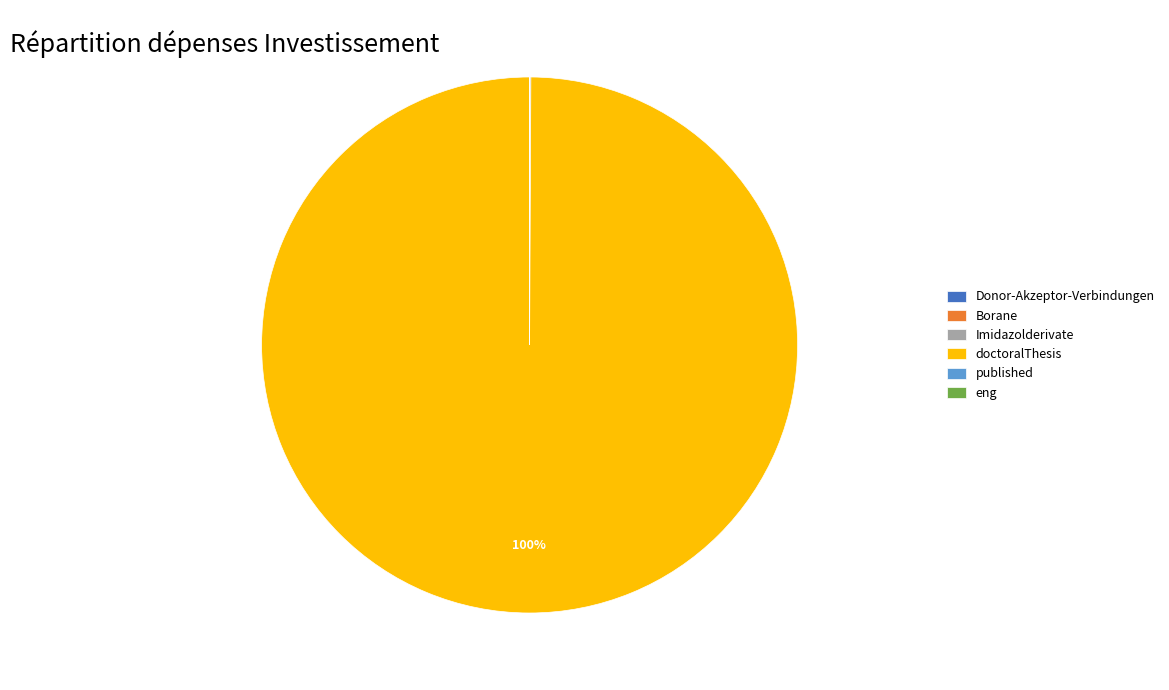

Does any single category account for the majority?

Yes